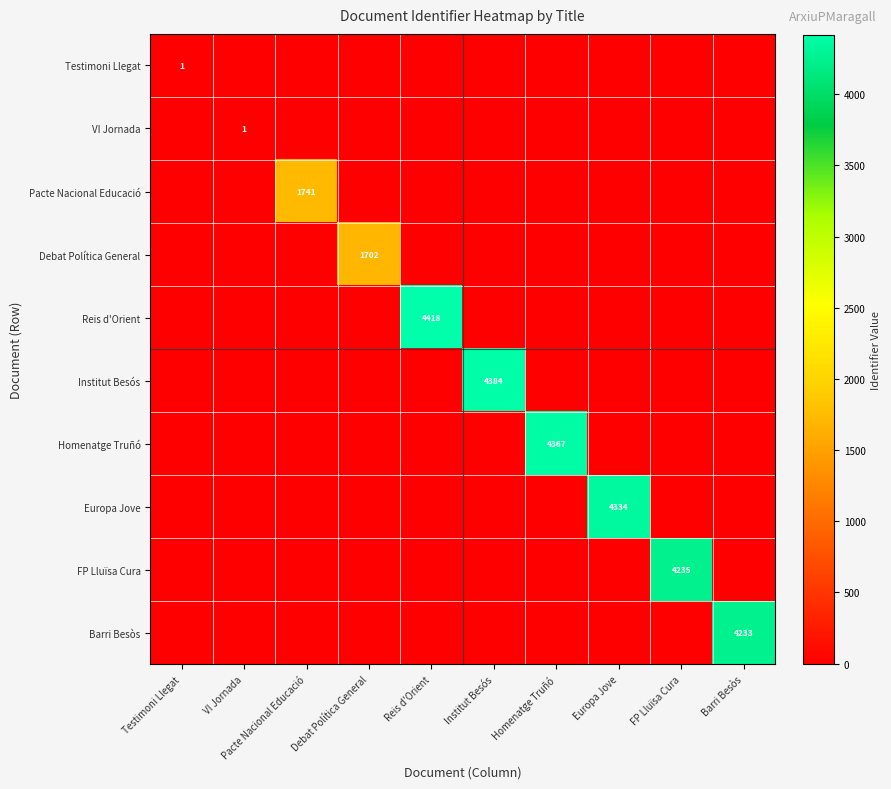

Is it true that Barri Besòs equals 1873 at Barri Besòs?

False